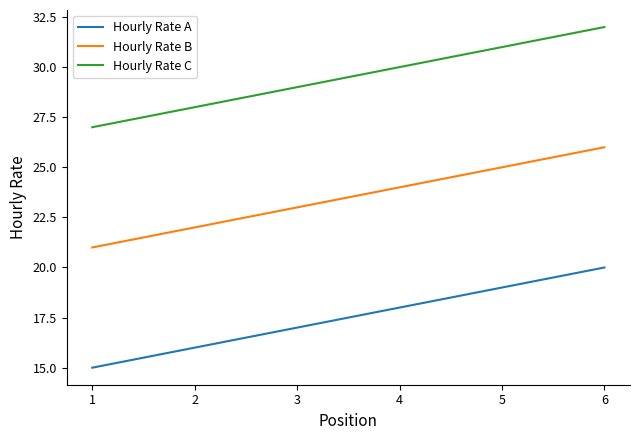

True or false: Hourly Rate A has more than 1 interior local peaks.

False